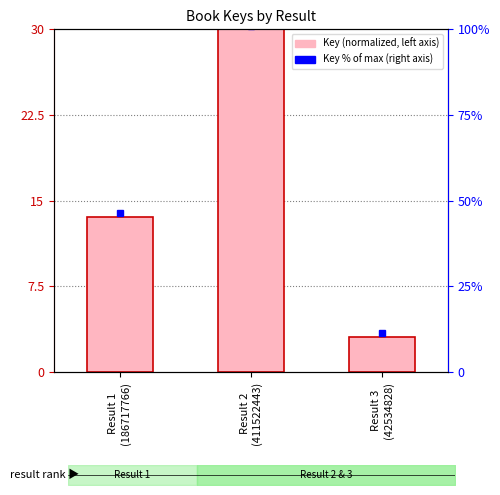

At which label is the value closest to 16?

Result 1
(186717766)